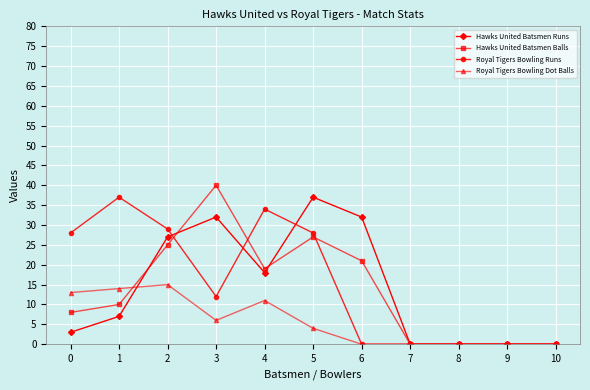

What is the difference between the Royal Tigers Bowling Runs values at 10 and 2?

29